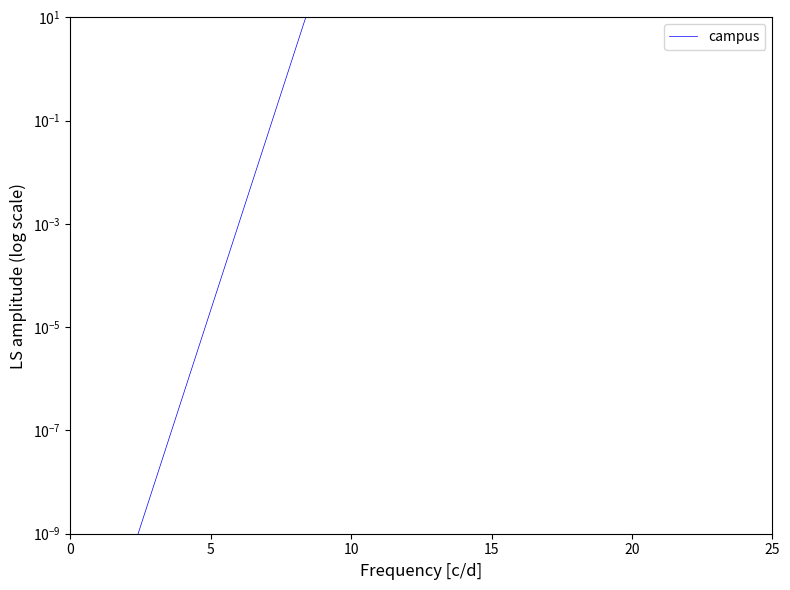

What is the difference between the second highest and minimum values?

26.8